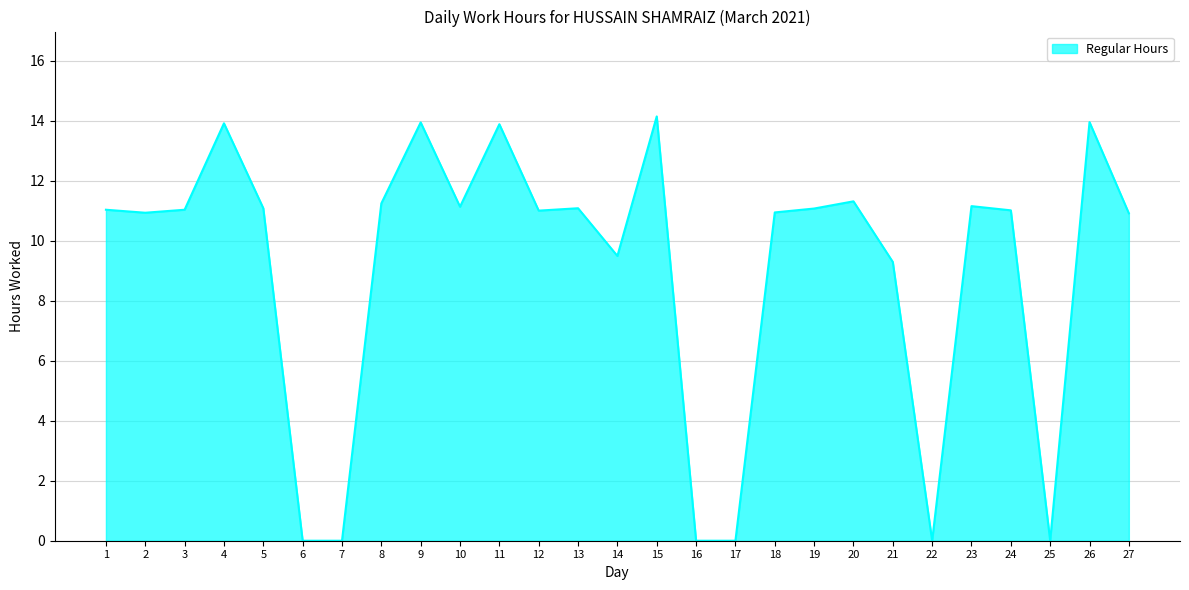

Is it true that the value at 7 is 0.0?

True